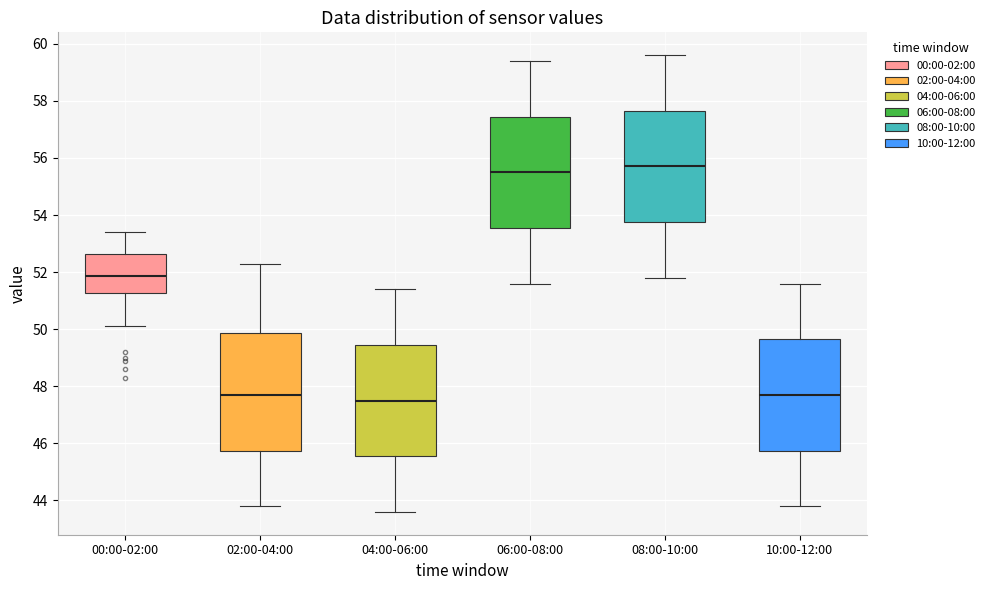

Reading left to right, read every box against the y-axis: the position of its median line, the range the box covers, and the ends of its whiskers. The values are not printed on the chart, so give them approximately, as read against the axis.

00:00-02:00: median 51.8, box 51.2 to 52.6, whiskers 50.2 to 53.4
02:00-04:00: median 47.8, box 45.8 to 49.8, whiskers 43.8 to 52.4
04:00-06:00: median 47.6, box 45.6 to 49.4, whiskers 43.6 to 51.4
06:00-08:00: median 55.6, box 53.6 to 57.4, whiskers 51.6 to 59.4
08:00-10:00: median 55.8, box 53.8 to 57.6, whiskers 51.8 to 59.6
10:00-12:00: median 47.8, box 45.8 to 49.6, whiskers 43.8 to 51.6